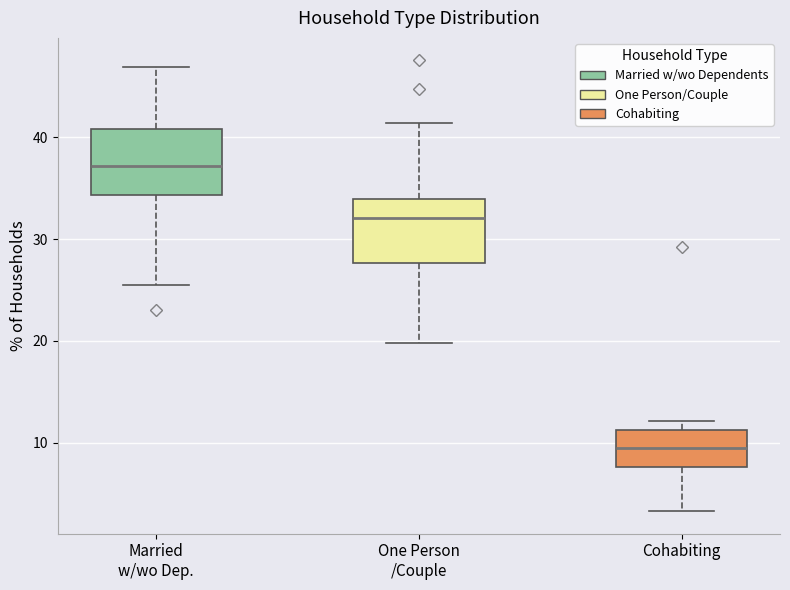

Where does the lower whisker of the box for One Person /Couple end on the y-axis? The values are not printed on the chart, so give them approximately, as read against the axis.

20